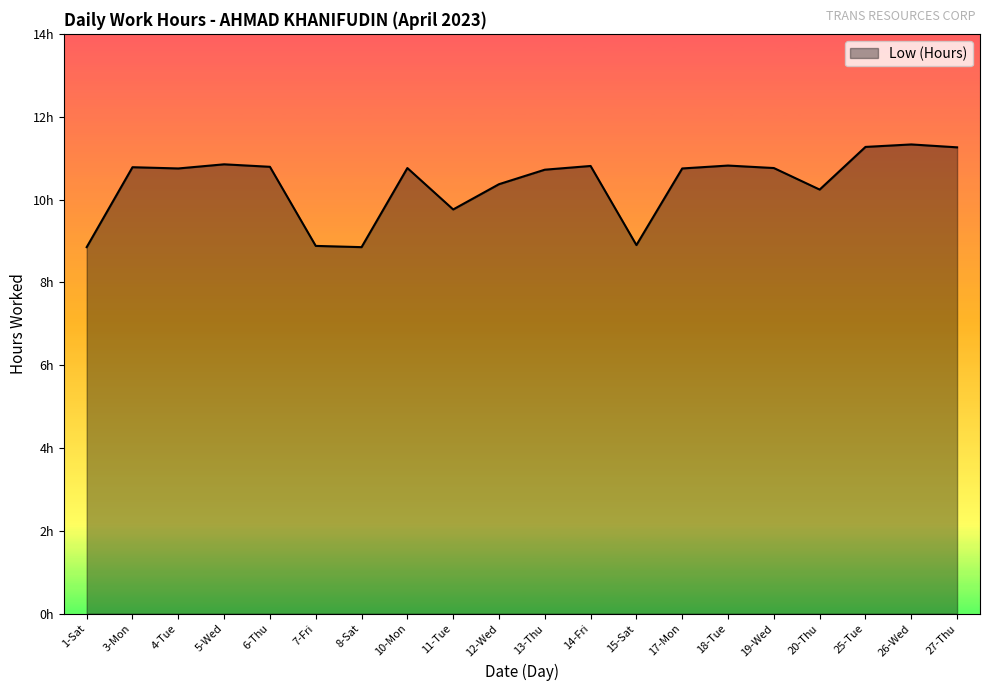

Is this an area chart (filled region under the line)?

Yes